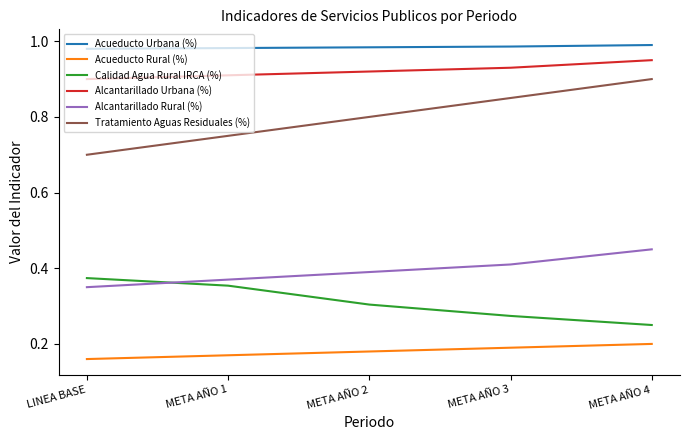

How many Alcantarillado Urbana (%) values are between 0 and 1?

5